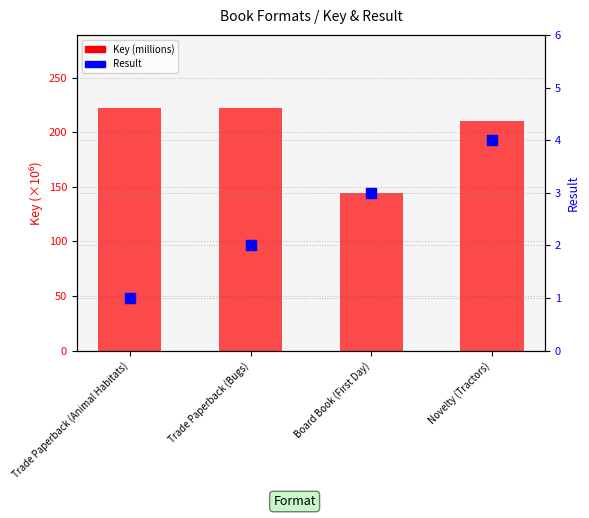

What are all the series names shown in the legend?

Key (millions), Result